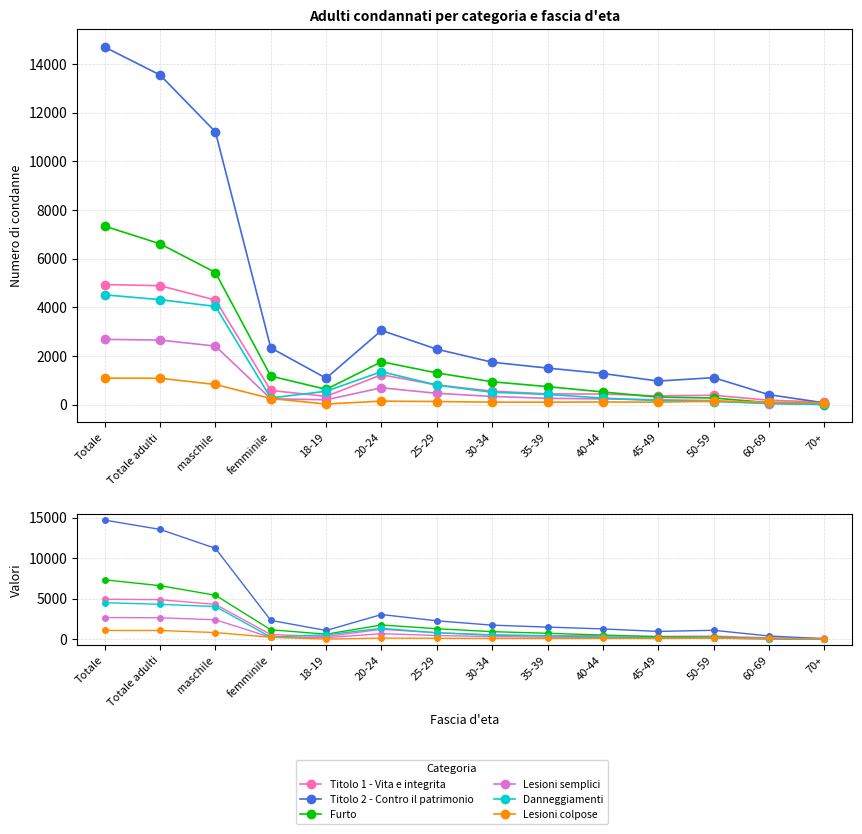

Where does the Furto series first go above 945?

Totale